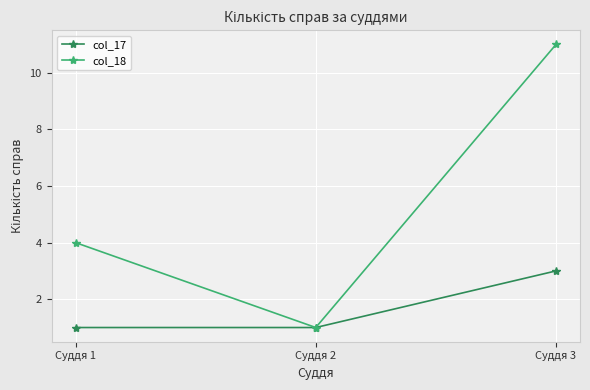

At how many categories does at least one series exceed 6?

1